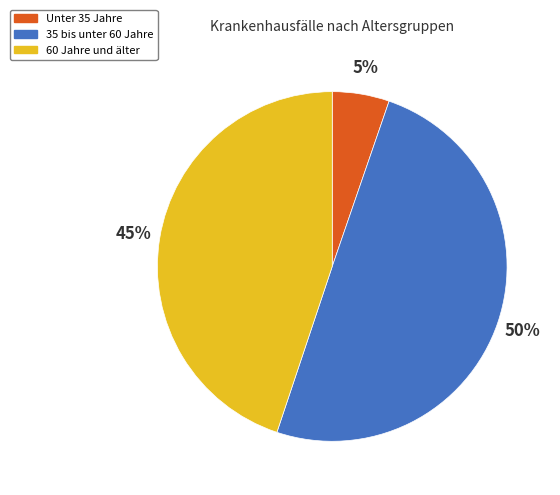

Is the sum of Unter 35 Jahre and 35 bis unter 60 Jahre greater than half?

Yes